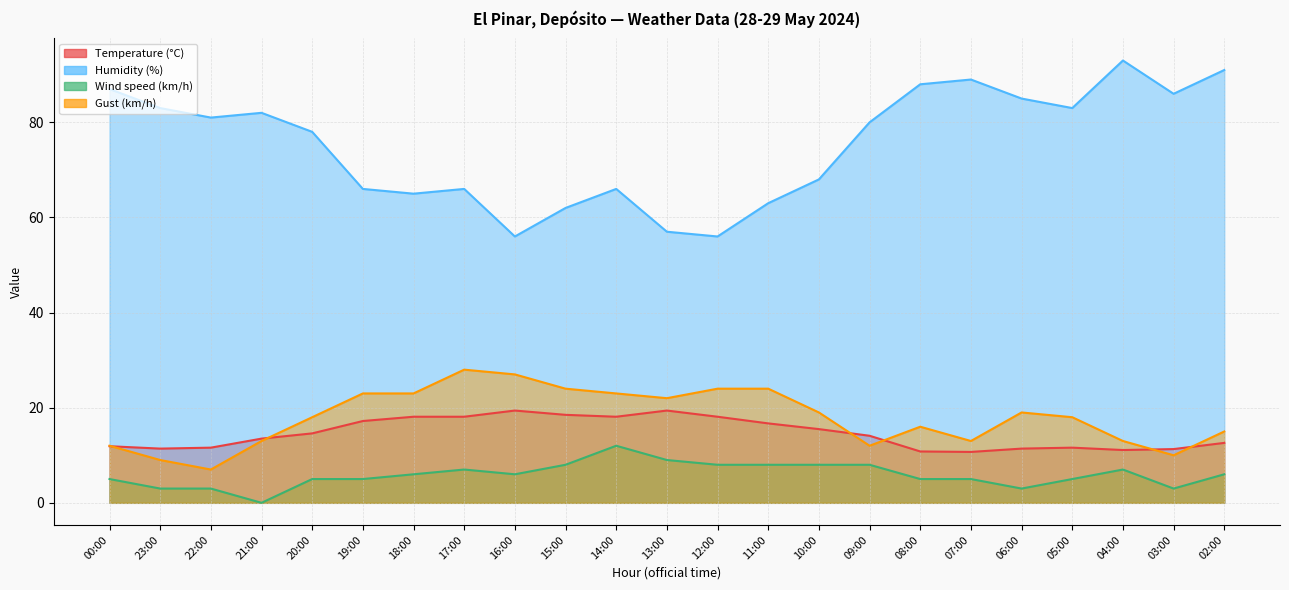

Reading right to left, what are all the values shown in this chart?

Temperature (°C): 02:00=12.6	03:00=11.3	04:00=11.1	05:00=11.6	06:00=11.4	07:00=10.7	08:00=10.8	09:00=14.1	10:00=15.5	11:00=16.7	12:00=18.1	13:00=19.4	14:00=18.1	15:00=18.5	16:00=19.4	17:00=18.1	18:00=18.1	19:00=17.2	20:00=14.6	21:00=13.5	22:00=11.6	23:00=11.4	00:00=11.9
Humidity (%): 02:00=91.0	03:00=86.0	04:00=93.0	05:00=83.0	06:00=85.0	07:00=89.0	08:00=88.0	09:00=80.0	10:00=68.0	11:00=63.0	12:00=56.0	13:00=57.0	14:00=66.0	15:00=62.0	16:00=56.0	17:00=66.0	18:00=65.0	19:00=66.0	20:00=78.0	21:00=82.0	22:00=81.0	23:00=83.0	00:00=87.0
Wind speed (km/h): 02:00=6.0	03:00=3.0	04:00=7.0	05:00=5.0	06:00=3.0	07:00=5.0	08:00=5.0	09:00=8.0	10:00=8.0	11:00=8.0	12:00=8.0	13:00=9.0	14:00=12.0	15:00=8.0	16:00=6.0	17:00=7.0	18:00=6.0	19:00=5.0	20:00=5.0	21:00=0.0	22:00=3.0	23:00=3.0	00:00=5.0
Gust (km/h): 02:00=15.0	03:00=10.0	04:00=13.0	05:00=18.0	06:00=19.0	07:00=13.0	08:00=16.0	09:00=12.0	10:00=19.0	11:00=24.0	12:00=24.0	13:00=22.0	14:00=23.0	15:00=24.0	16:00=27.0	17:00=28.0	18:00=23.0	19:00=23.0	20:00=18.0	21:00=13.0	22:00=7.0	23:00=9.0	00:00=12.0